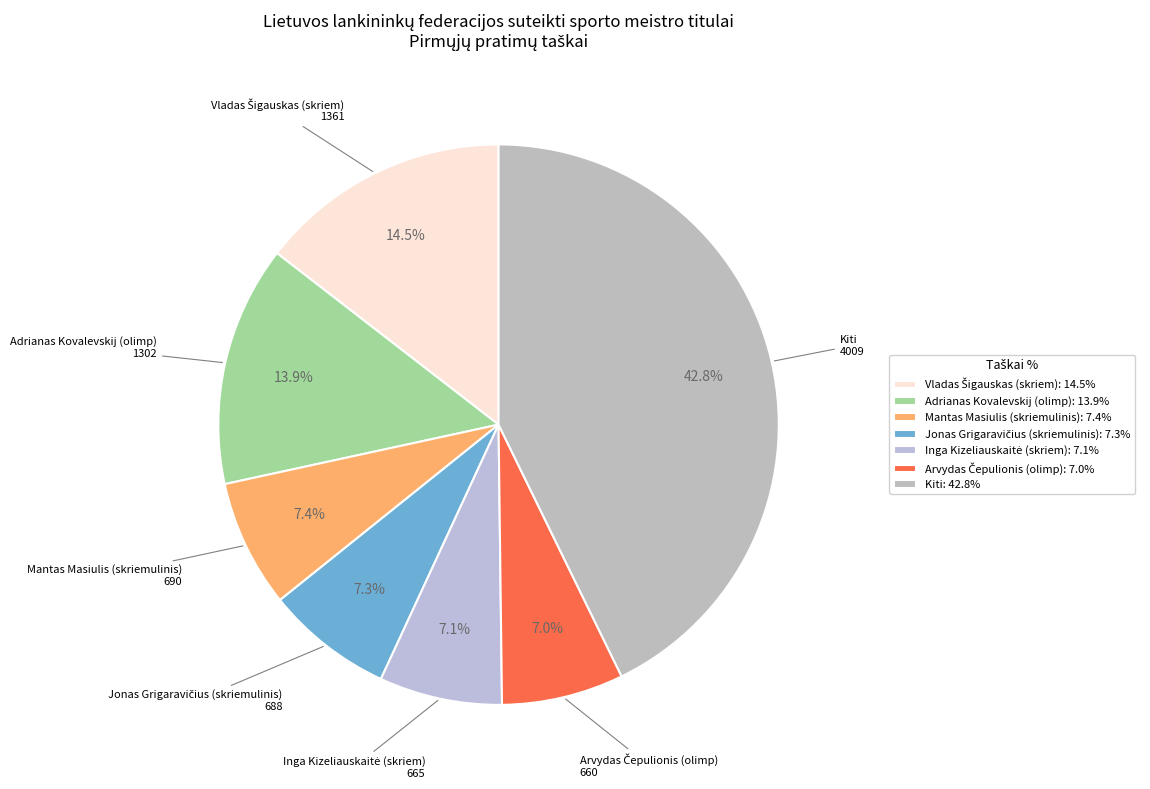

Count the number of slices in the pie.

7